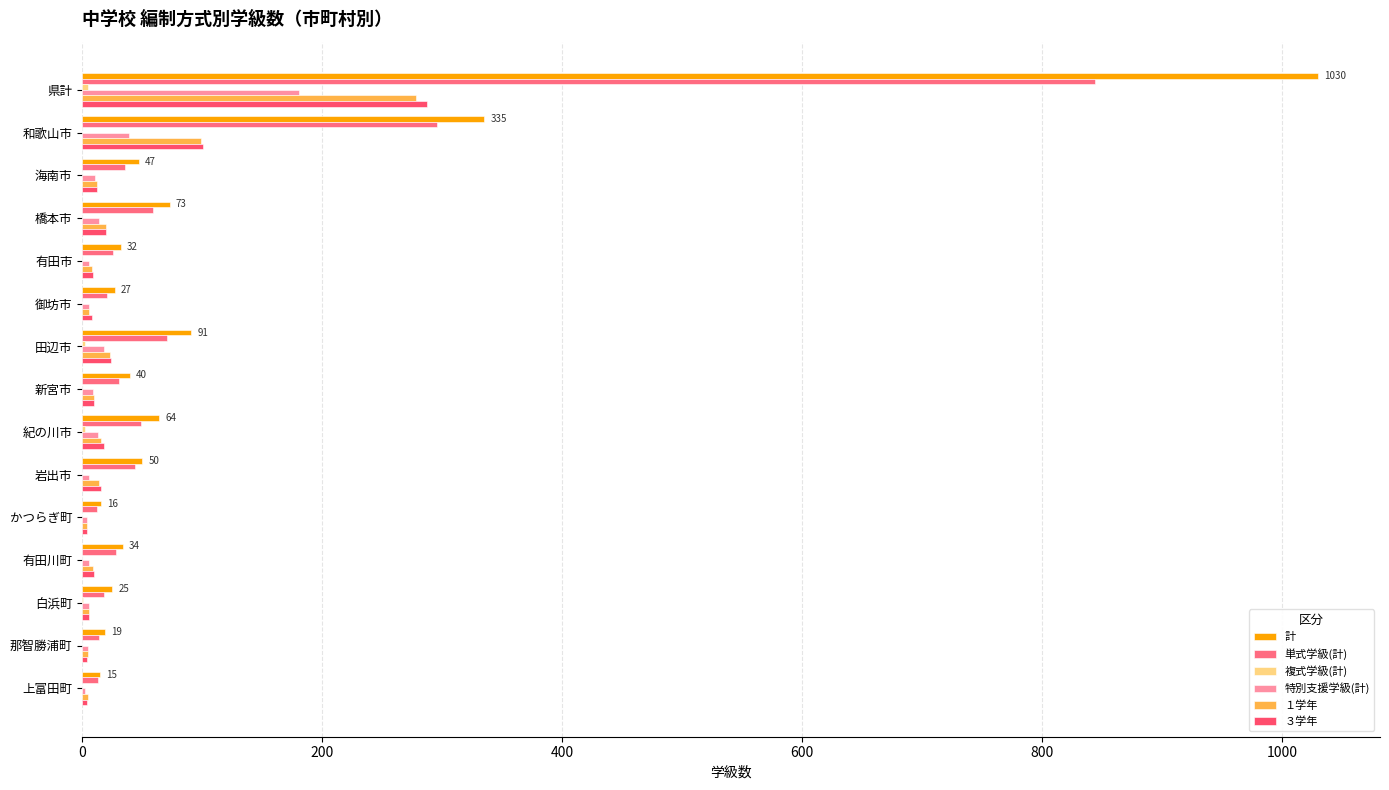

How many distinct data groups are displayed?

6